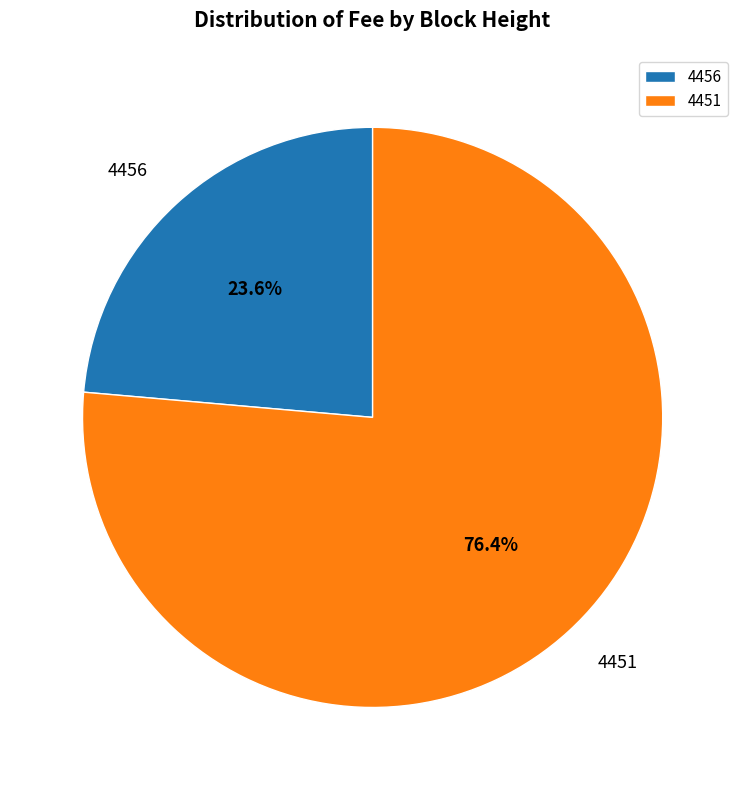

How many slices are in this pie chart?

2